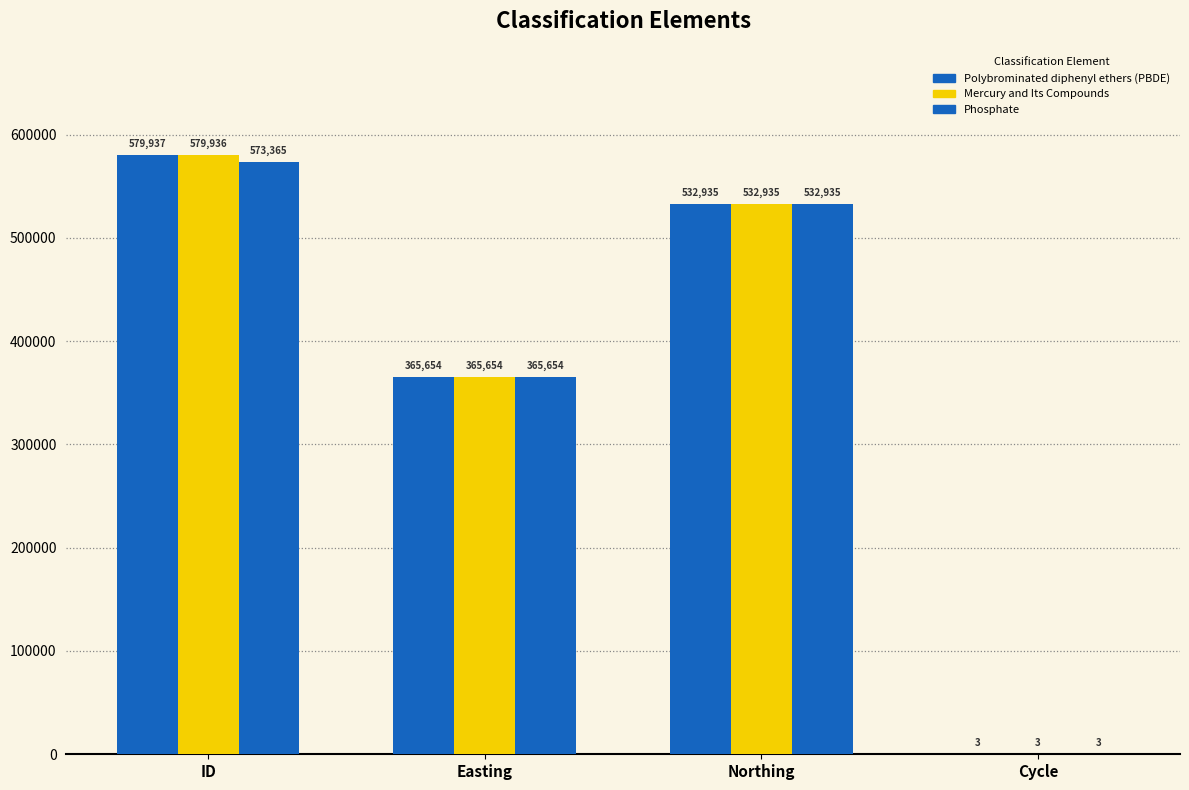

Does the chart contain stacked bars?

No